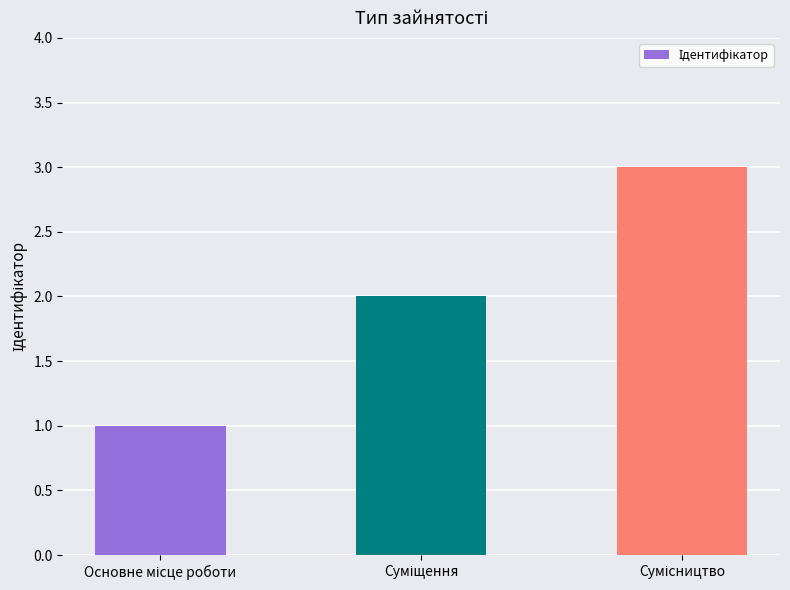

What is the greatest value displayed?

3